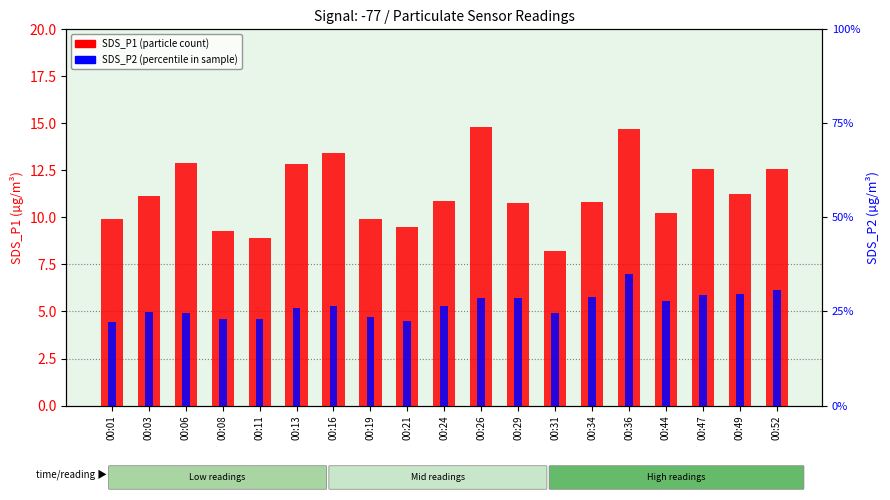

Which label corresponds to the smallest value in the chart?

00:01